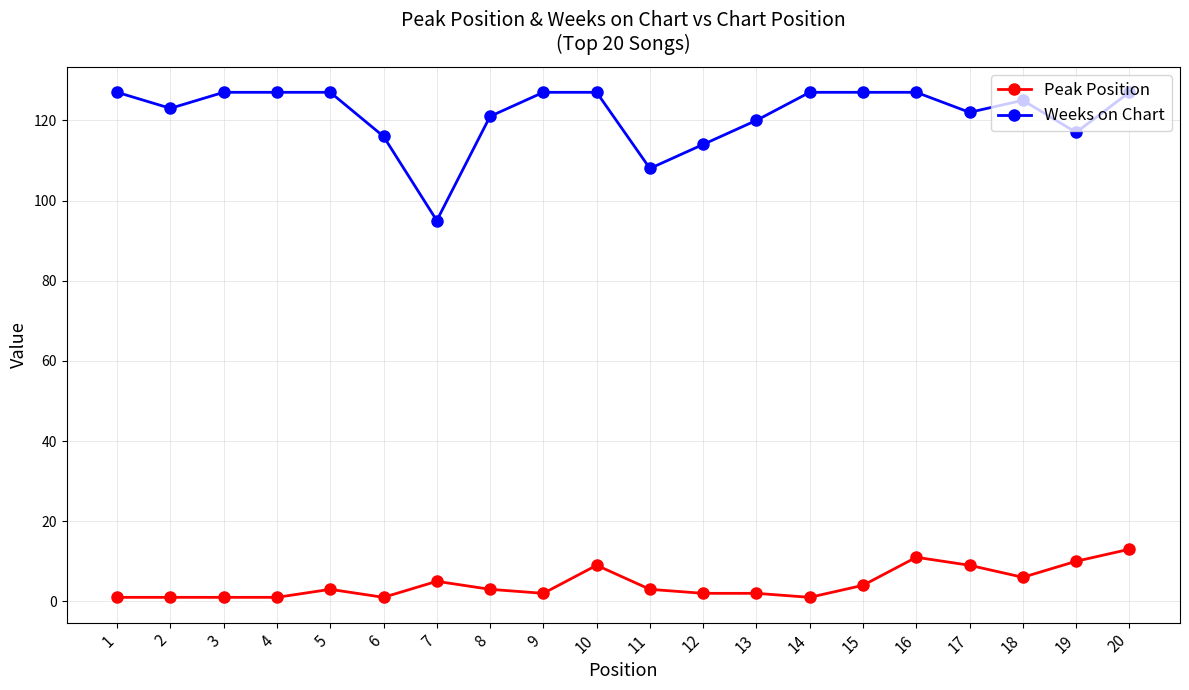

At which category does Weeks on Chart reach its first local valley?

2